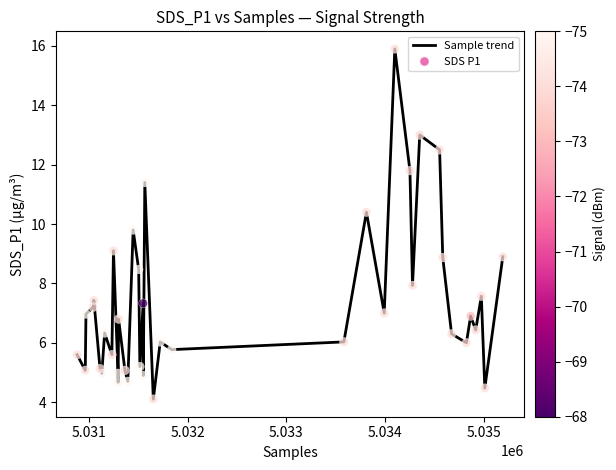

What is the difference between the maximum and minimum values?

11.8